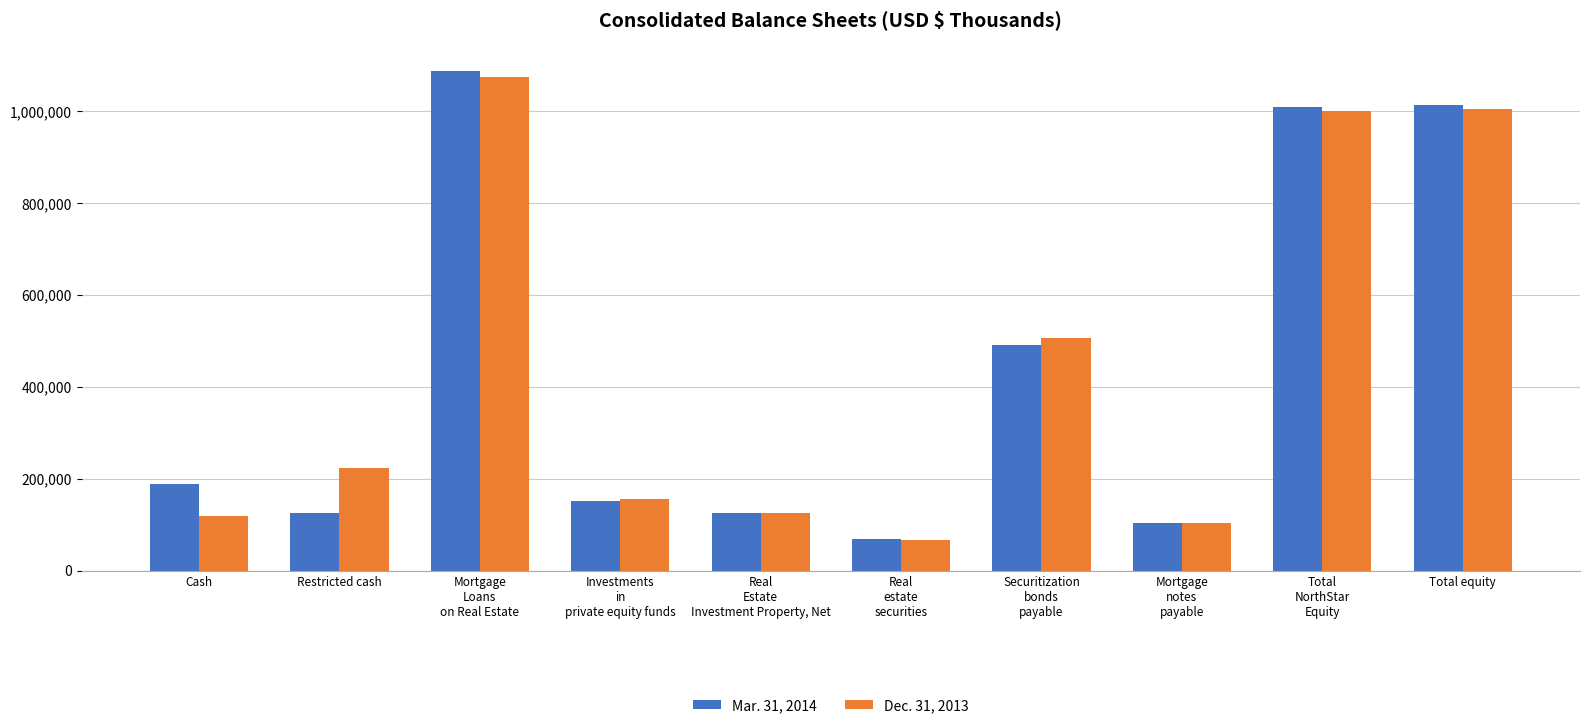

Which series has the widest spread of values?

Mar. 31, 2014